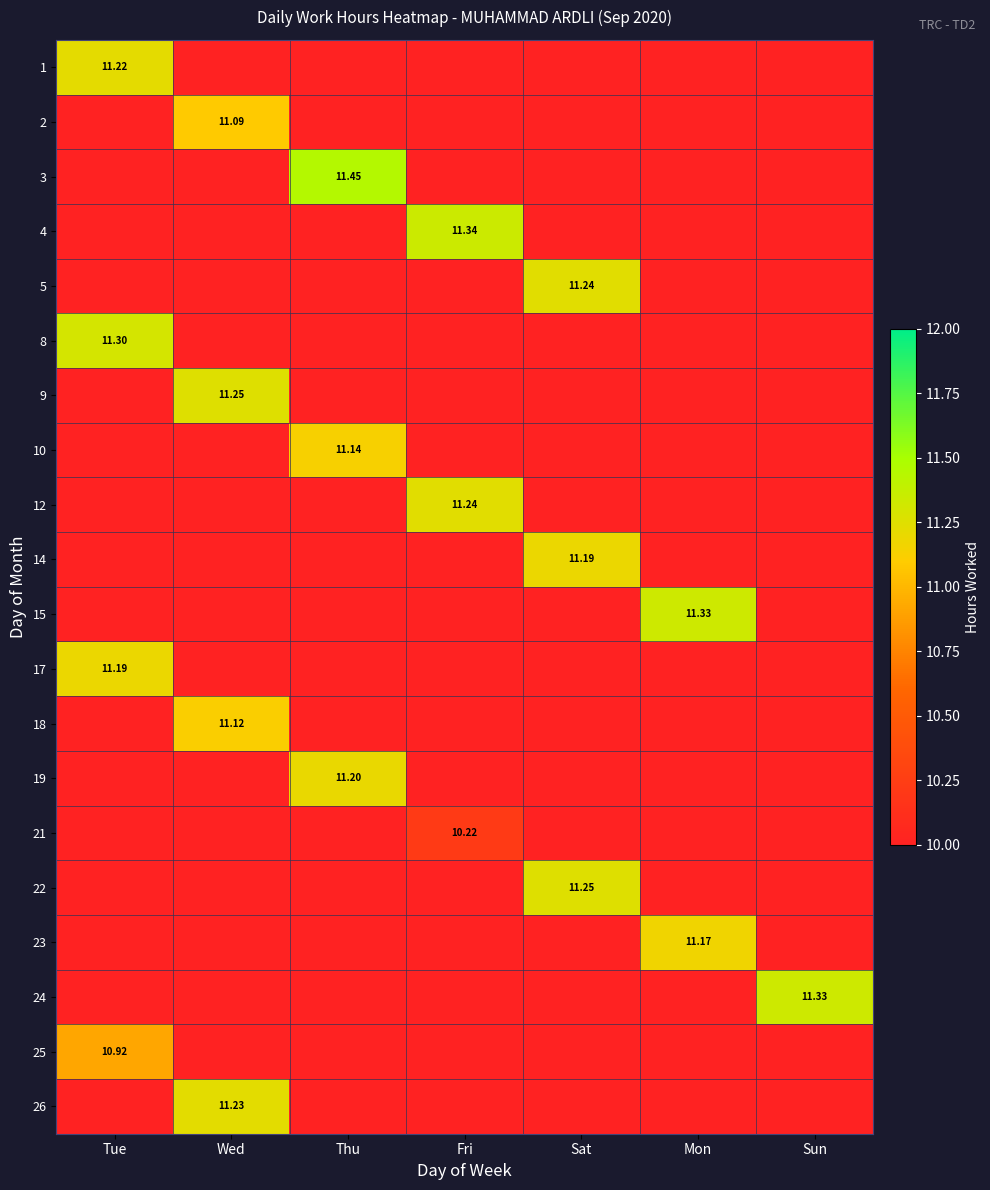

Between Fri and Tue, which is larger?

Tue